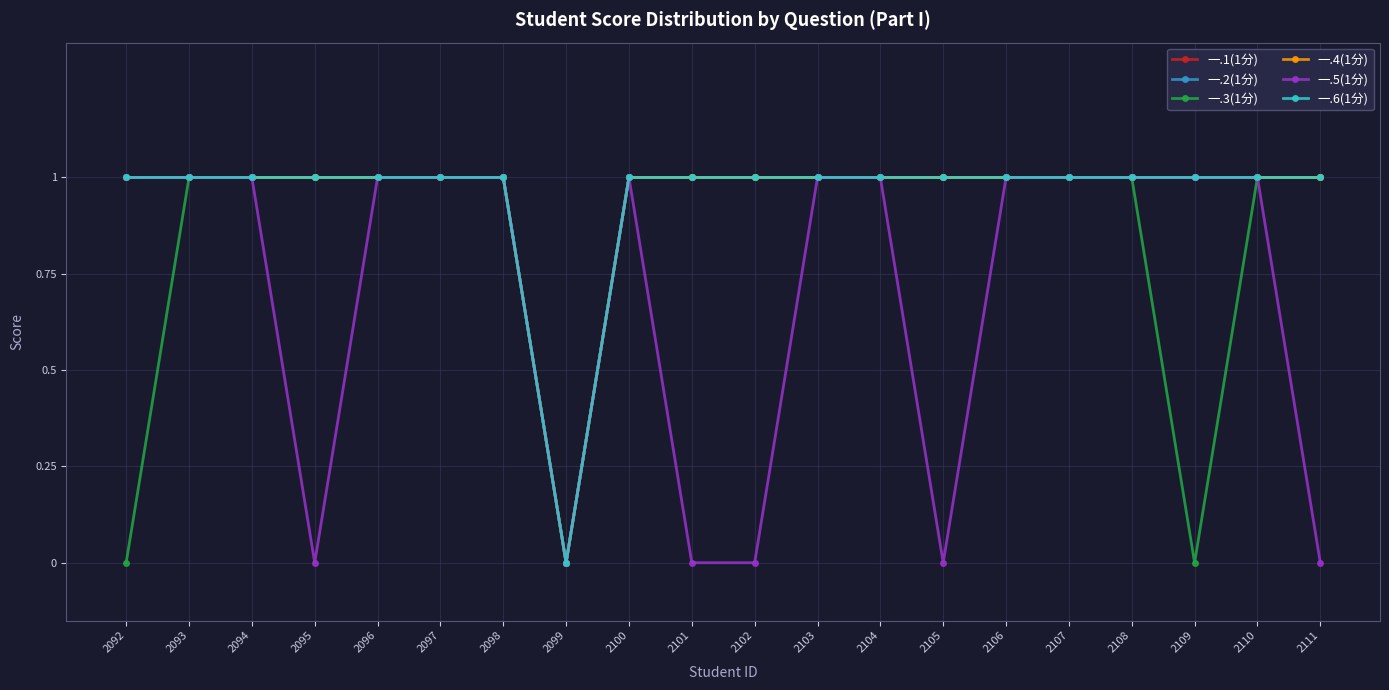

Is this an area chart (filled region under the line)?

No